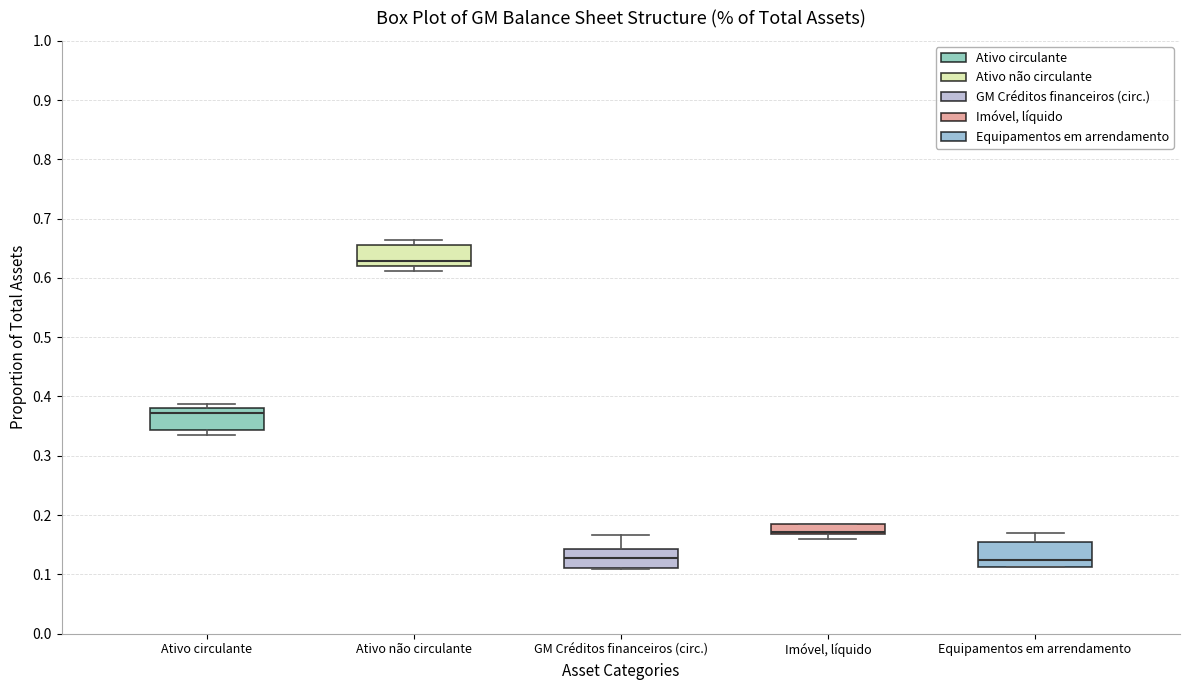

Where does the median line of the box for GM Créditos financeiros (circ.) sit on the y-axis? The values are not printed on the chart, so give them approximately, as read against the axis.

0.13